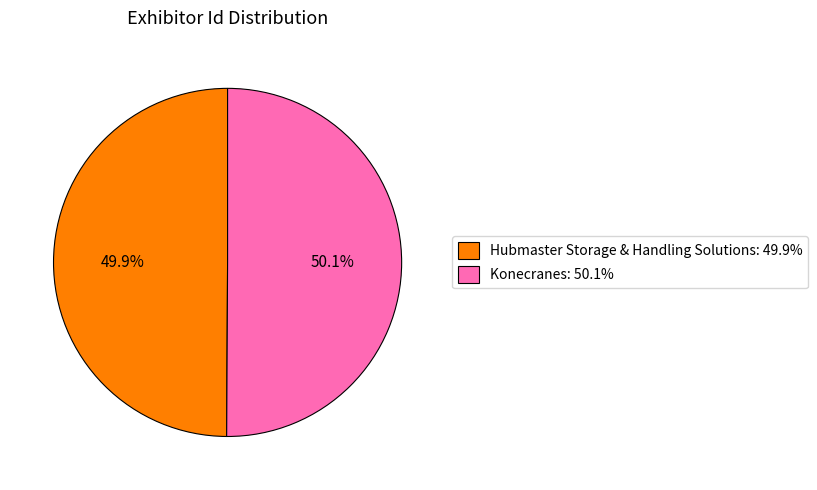

To the nearest percent, what portion does Konecranes represent?

50%